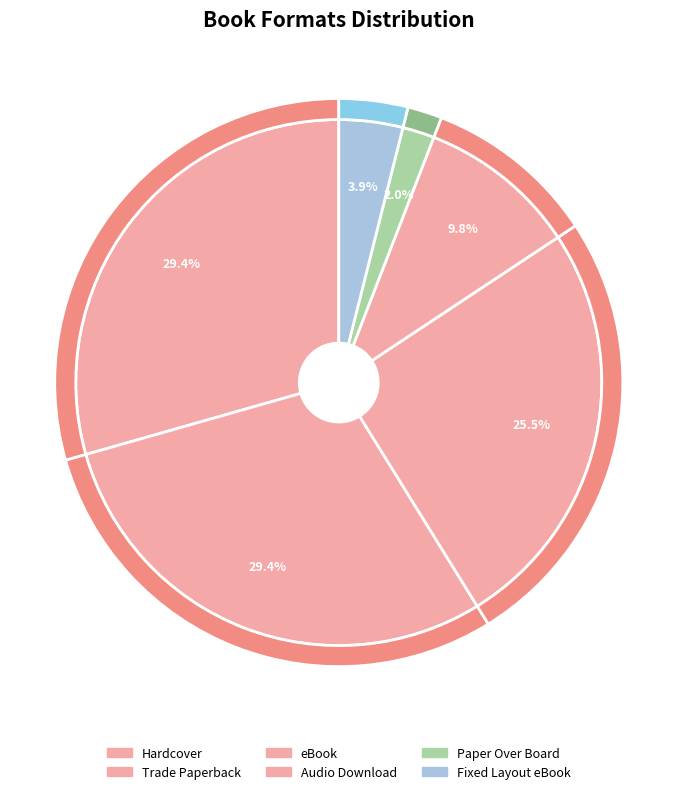

Which category has the smallest portion of the pie?

Paper Over Board